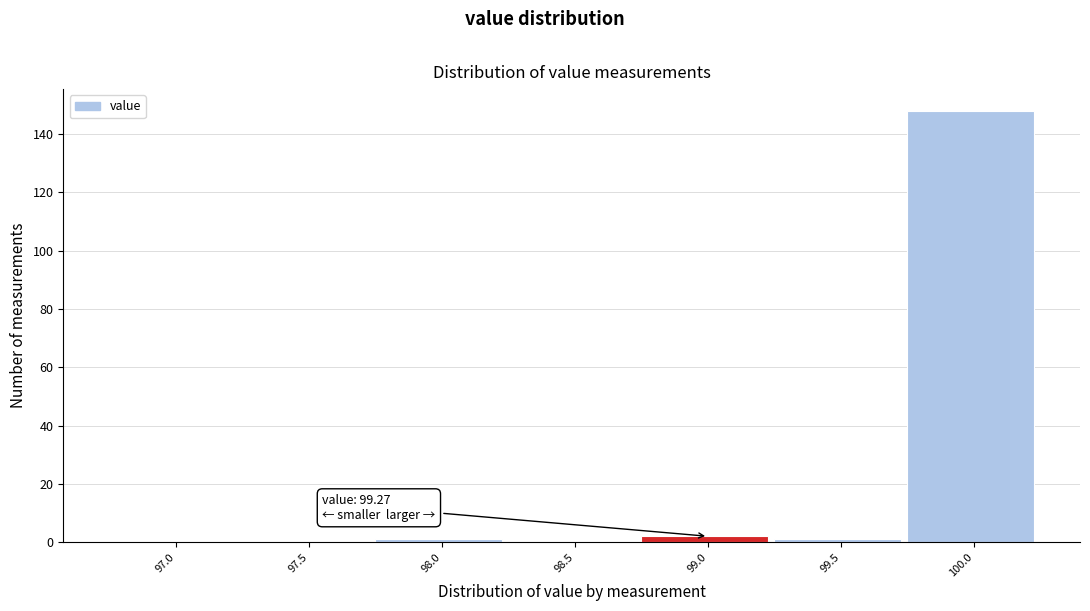

Reading left to right, list all the values displayed in this chart.

97.0=0	97.5=0	98.0=1	98.5=0	99.0=2	99.5=1	100.0=148